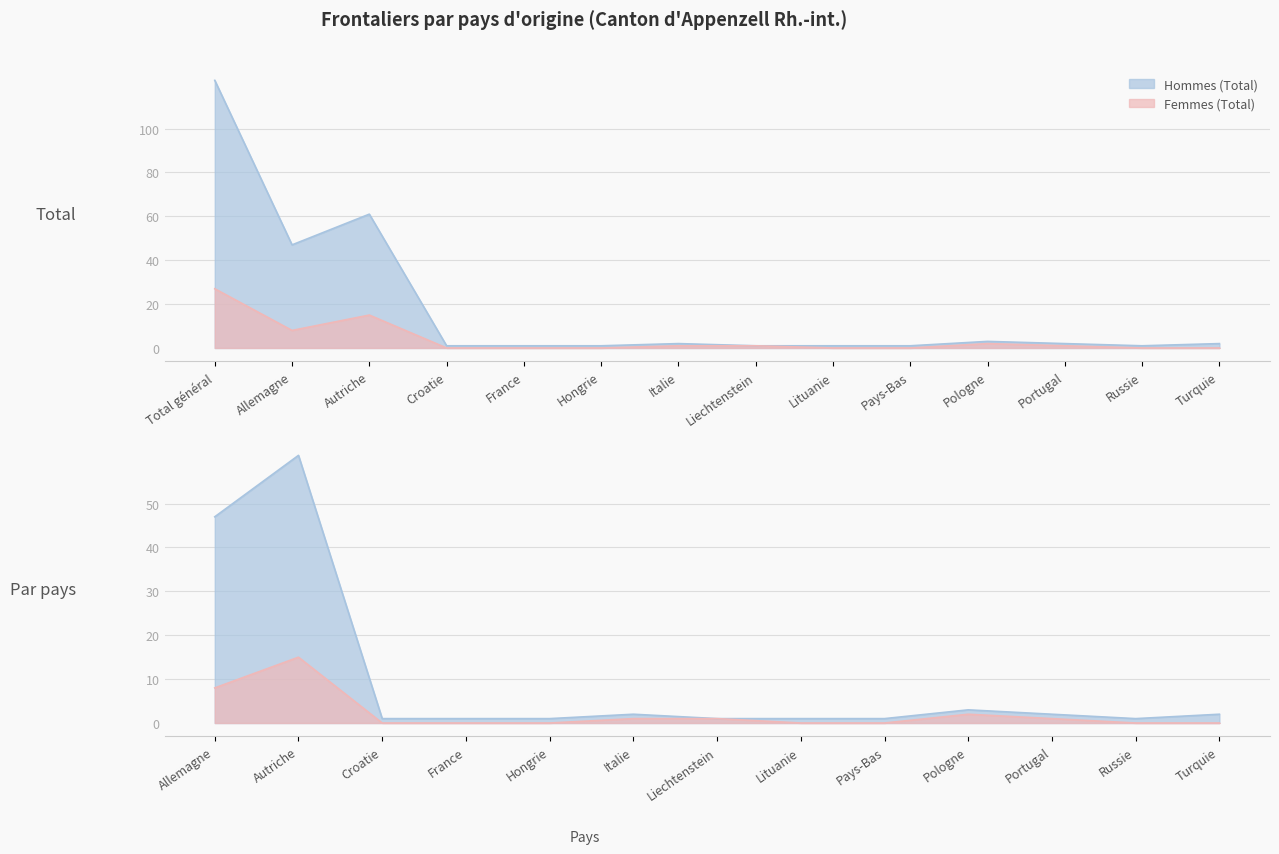

At which label does Hommes (Total) first exceed 2?

Total général